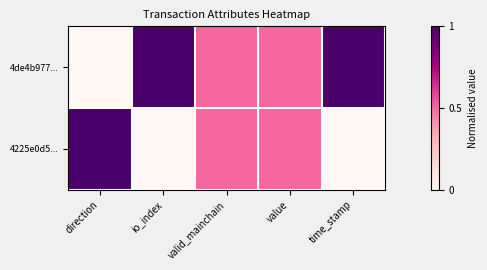

Which series has the largest total across all categories?

4de4b977...